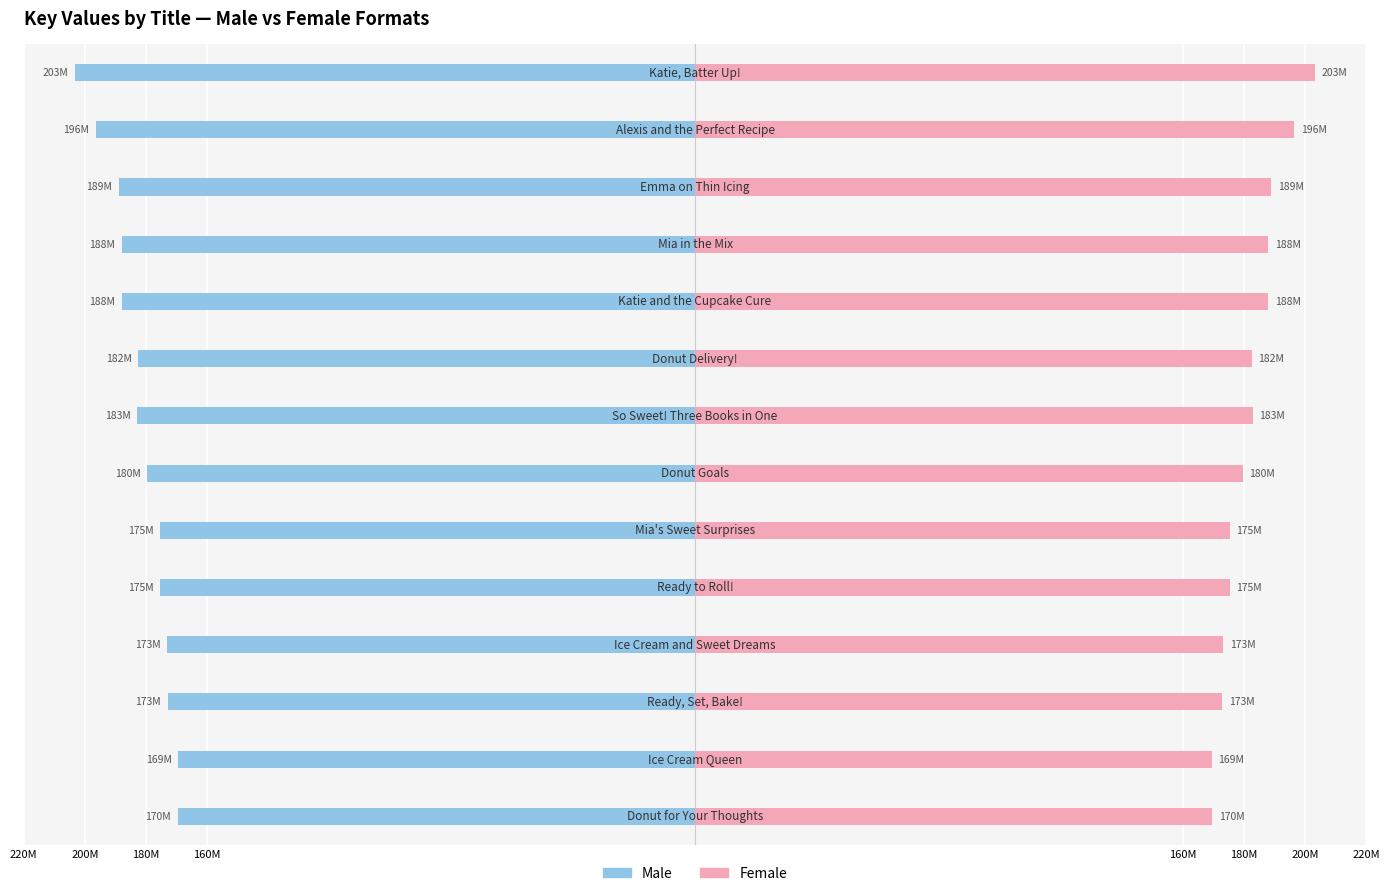

Count the number of data series in this chart.

2